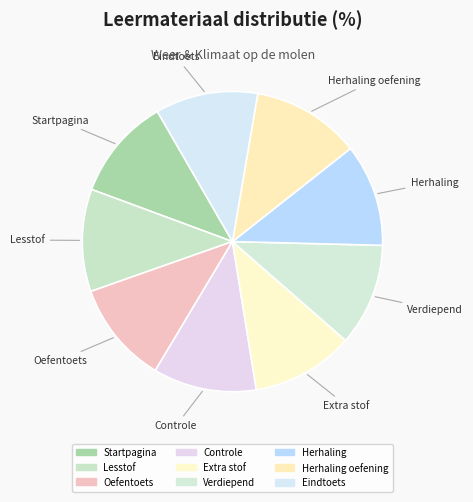

Rank the categories by value from lowest to highest.

Startpagina, Lesstof, Oefentoets, Extra stof, Verdiepend, Herhaling, Eindtoets, Controle, Herhaling oefening